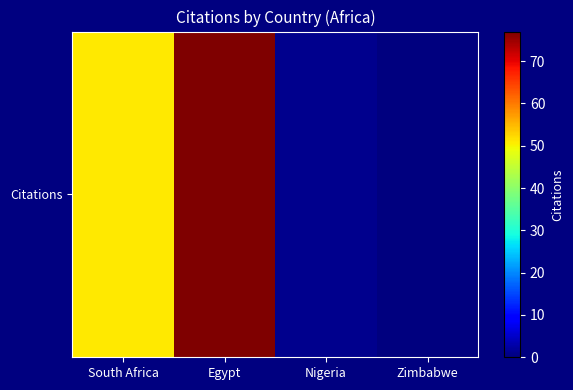

Where is the data nearest to the value 38?

South Africa